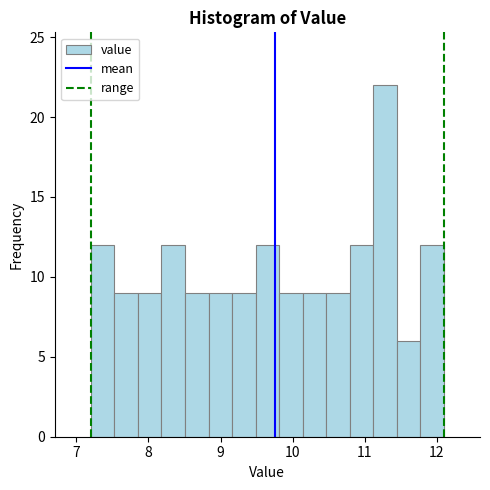

Around what value on the x-axis is the tallest bar? Give the approximate position of its centre, as read against the axis.

11.3